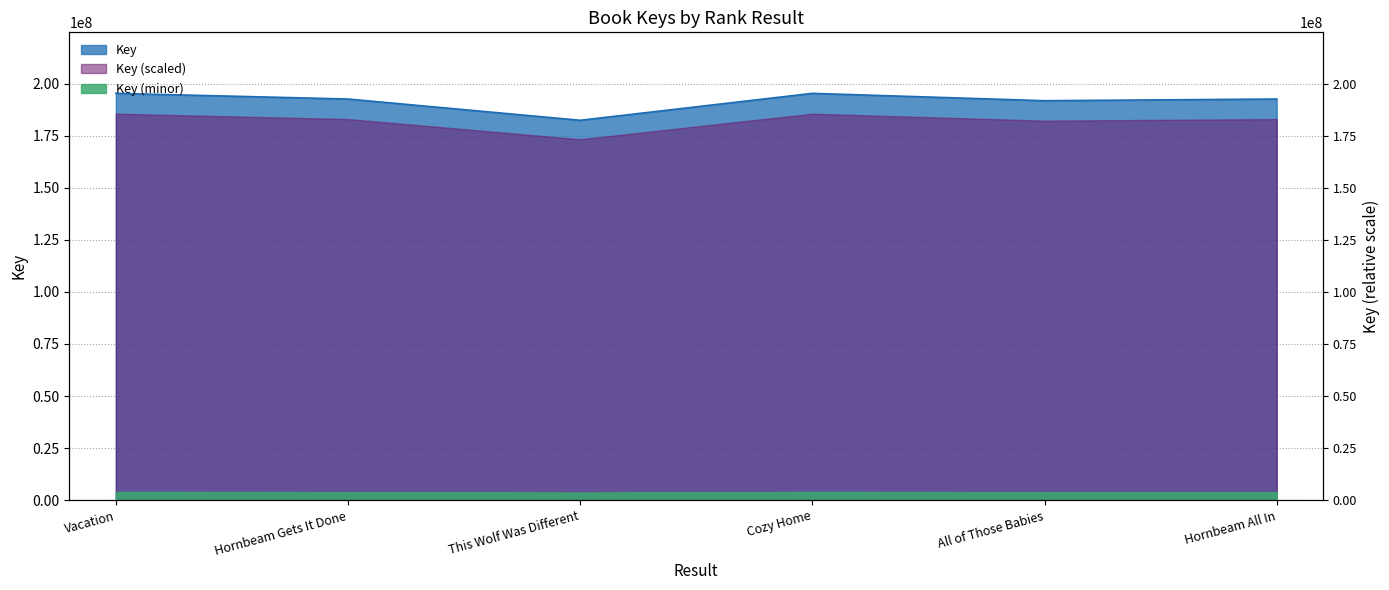

List the labels in order of value, smallest first.

This Wolf Was Different, All of Those Babies, Hornbeam All In, Hornbeam Gets It Done, Cozy Home, Vacation